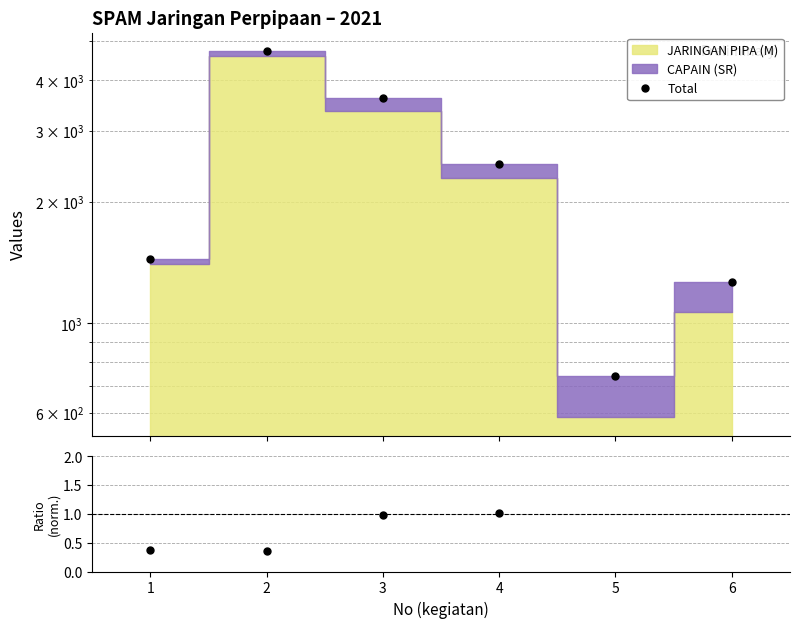

The Total series shows 1731.9 at 3. True or false?

False